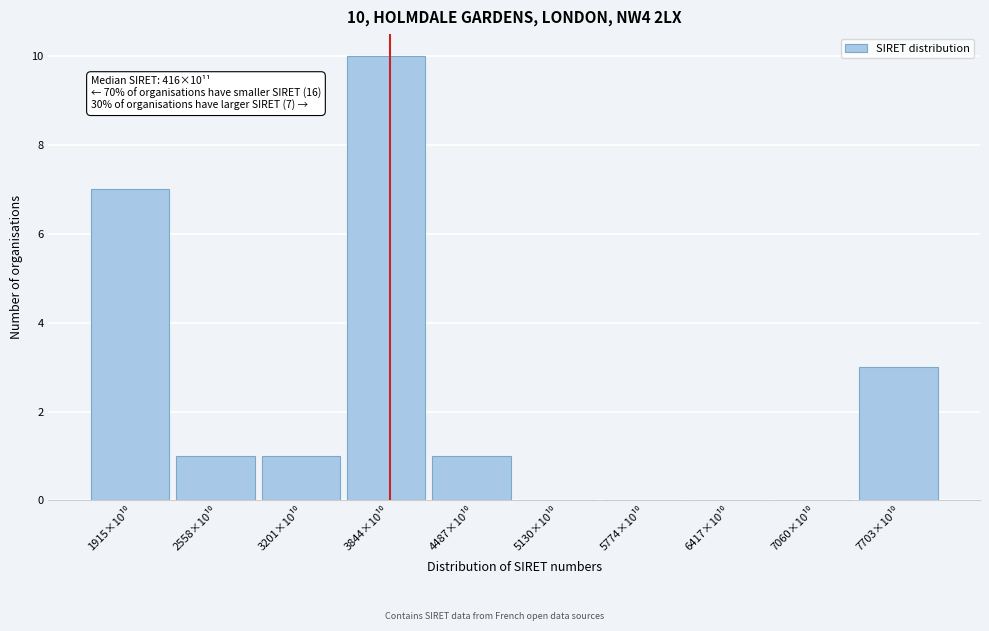

What is the maximum value shown in the chart?

10